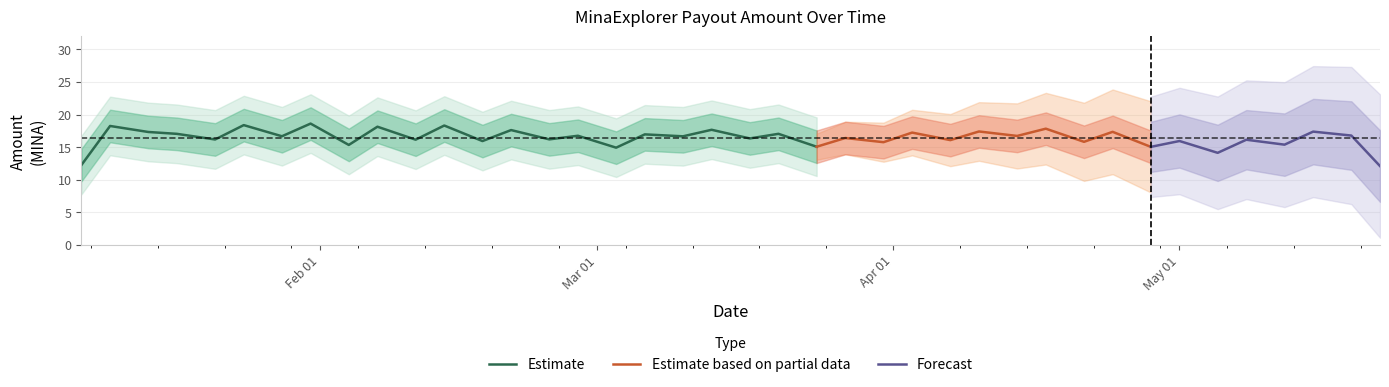

What is the change in value from 2024-03-03 to 2024-04-10?

-0.2